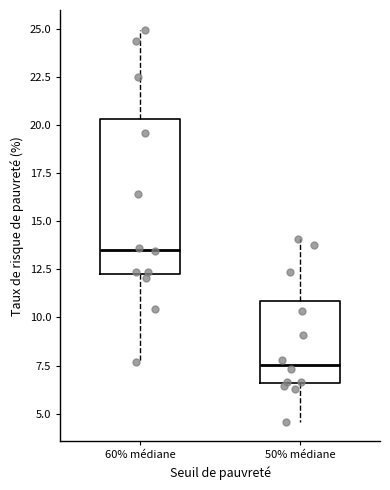

Comparing the boxes themselves (not the whiskers), which one is the tallest?

60% médiane